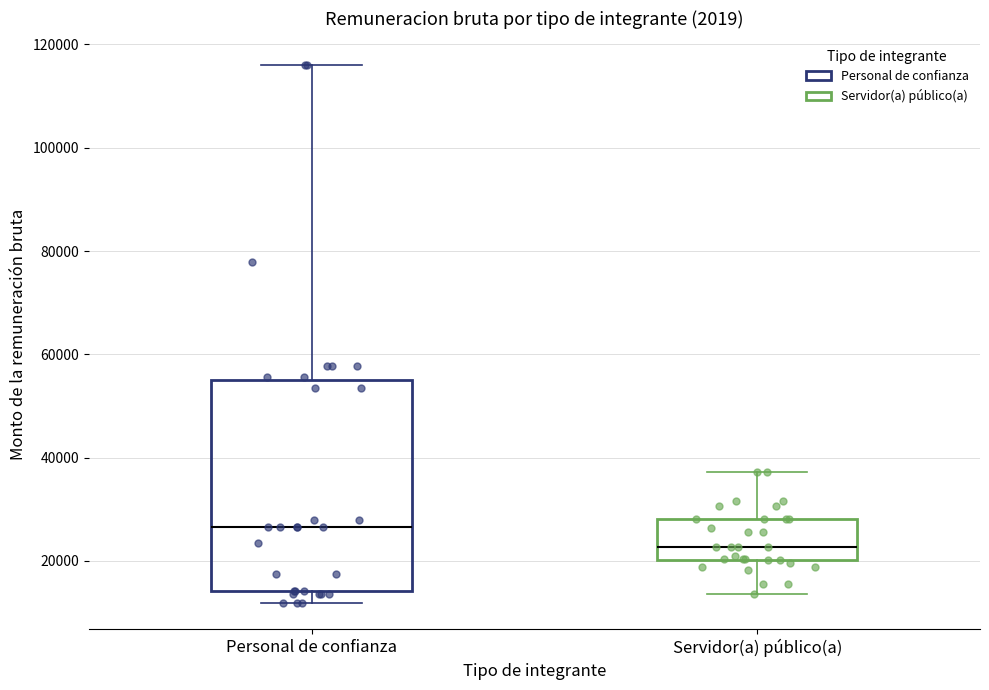

Reading left to right, transcribe this box plot: for each box, give where its median line is, the range the box spans, and where its two whiskers end, as read against the y-axis. The values are not printed on the chart, so give them approximately, as read against the axis.

Personal de confianza: median 26000, box 14000 to 56000, whiskers 12000 to 116000
Servidor(a) público(a): median 22000, box 20000 to 28000, whiskers 14000 to 38000